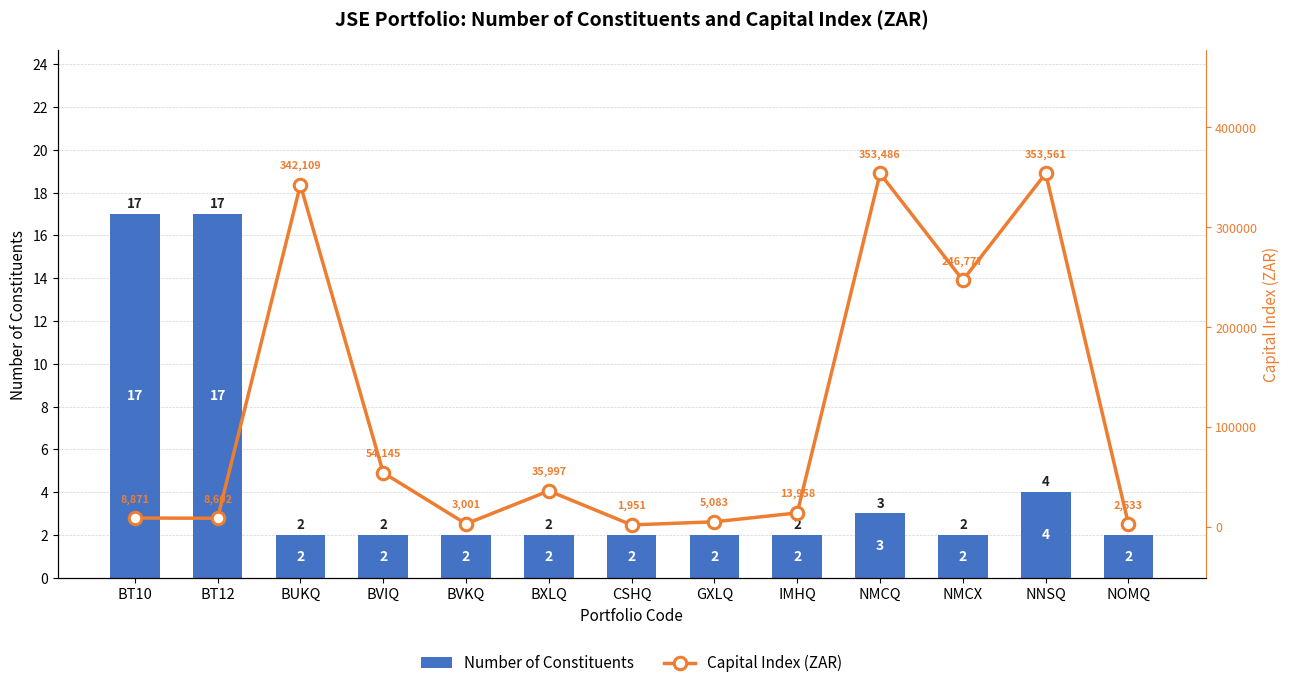

What position from the right is BXLQ?

8